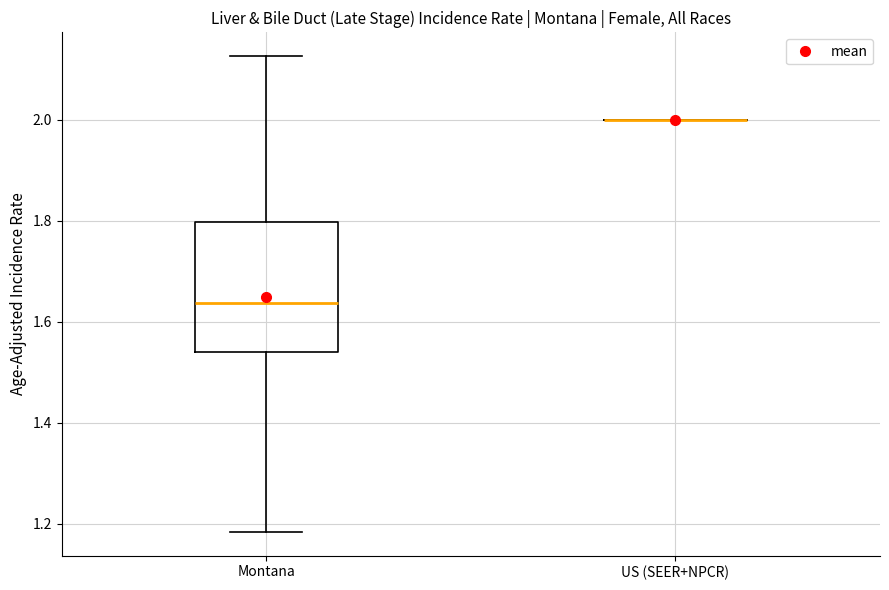

Reading left to right, transcribe this box plot: for each box, give where its median line is, the range the box spans, and where its two whiskers end, as read against the y-axis. The values are not printed on the chart, so give them approximately, as read against the axis.

Montana: median 1.64, box 1.54 to 1.80, whiskers 1.18 to 2.12
US (SEER+NPCR): box collapsed to a line at 2.00, whiskers 2.00 to 2.00